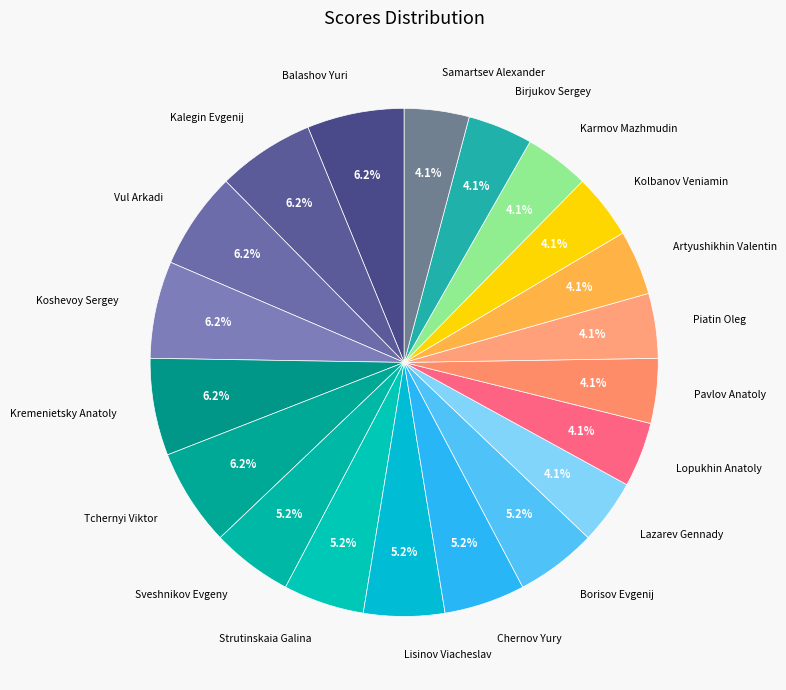

To the nearest percent, what is the difference between the Strutinskaia Galina and Piatin Oleg slice percentages?

1%